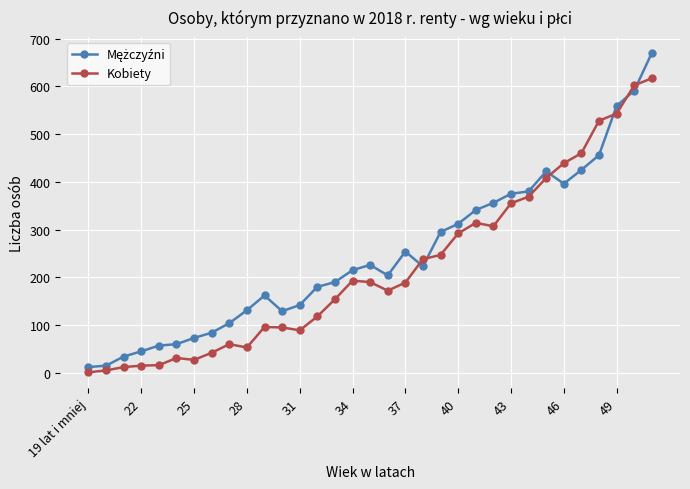

At how many categories does at least one series exceed 518?

4